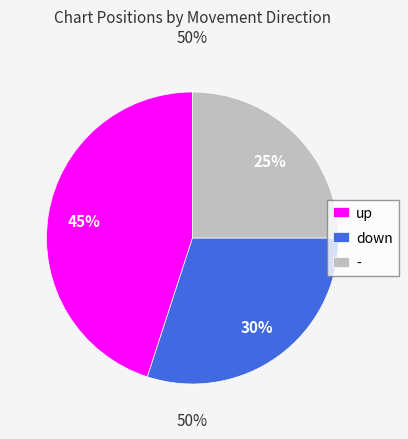

What is the ratio of the value at up to the value at -?

1.8